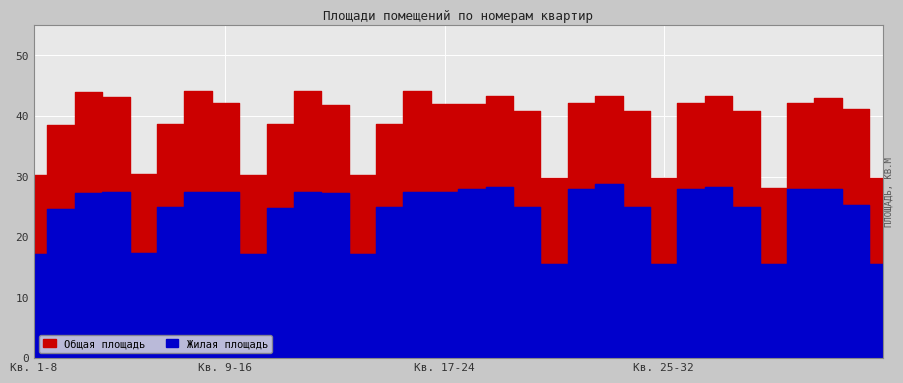

What are all the series names shown in the legend?

Общая площадь, Жилая площадь